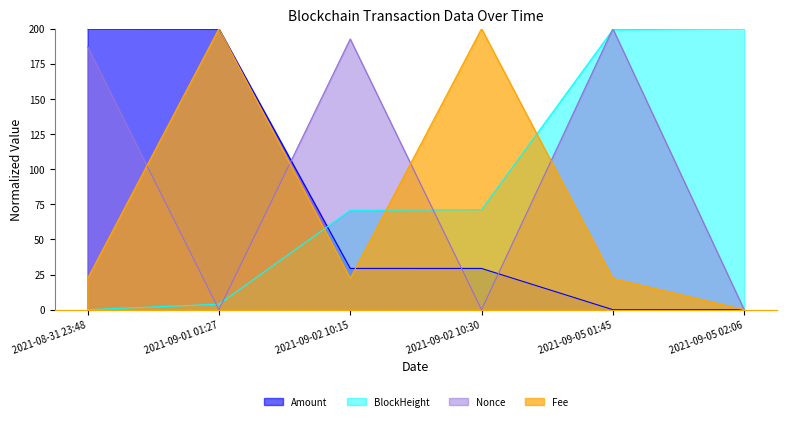

At which category is the sum across all series the highest?

2021-09-05 01:45